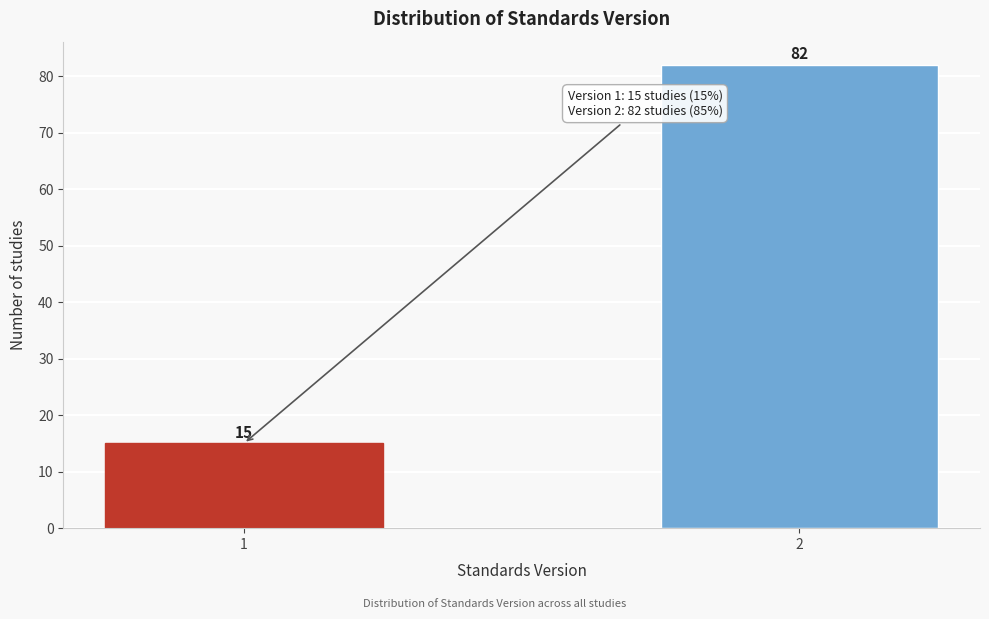

Reading left to right, transcribe all the data shown in this chart.

1=15	2=82